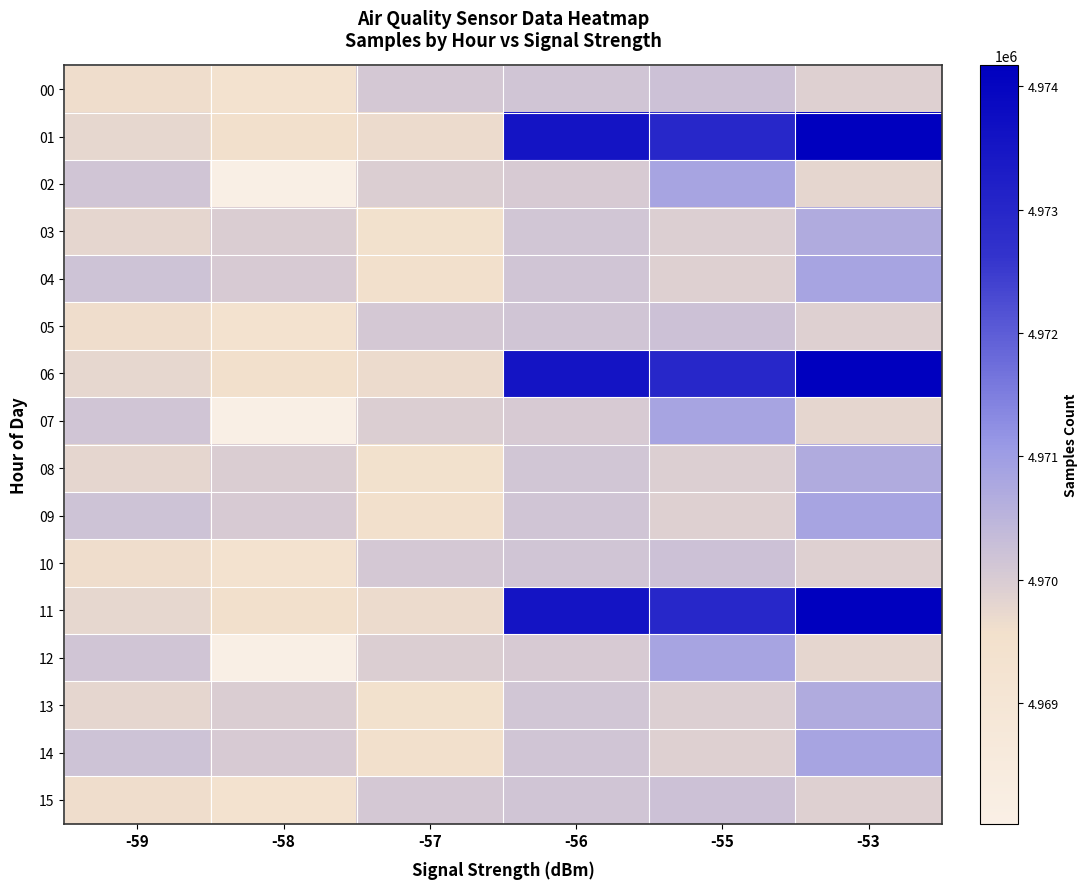

Which series has the largest range (max minus min)?

01